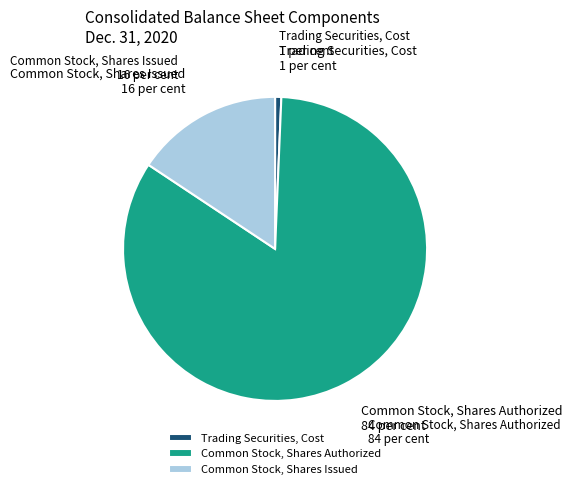

Is Common Stock, Shares Authorized the majority of the pie?

Yes